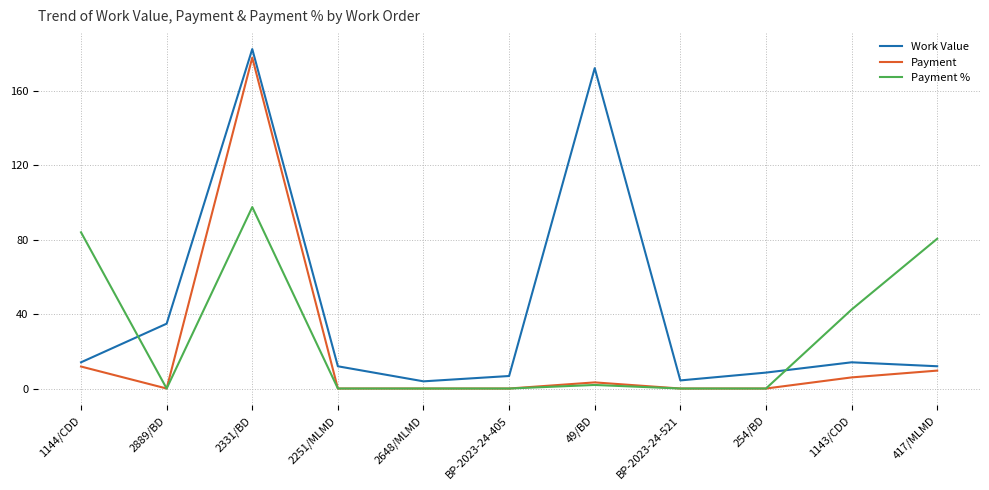

Which series has the largest total across all categories?

Work Value